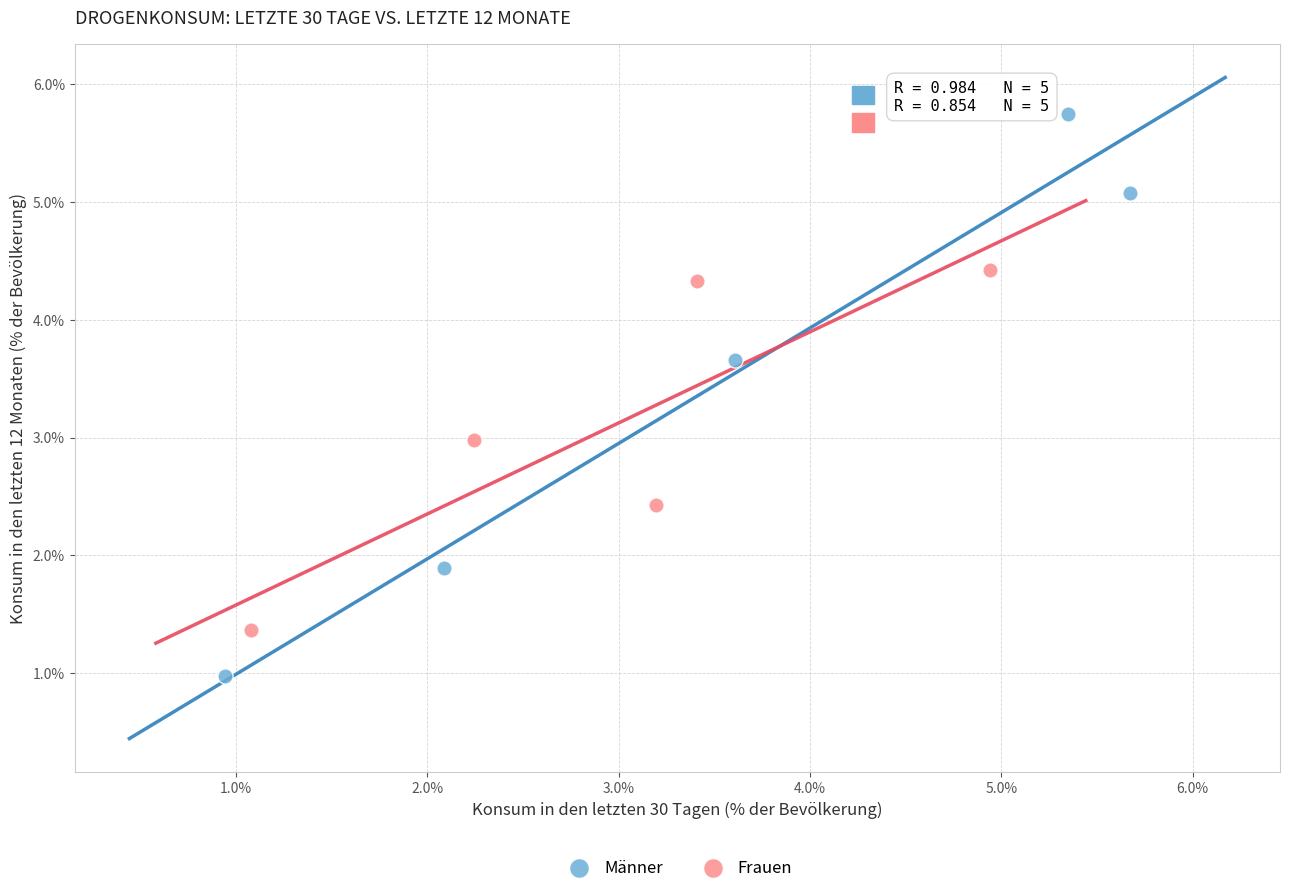

What are all the series names shown in the legend?

Männer, Frauen